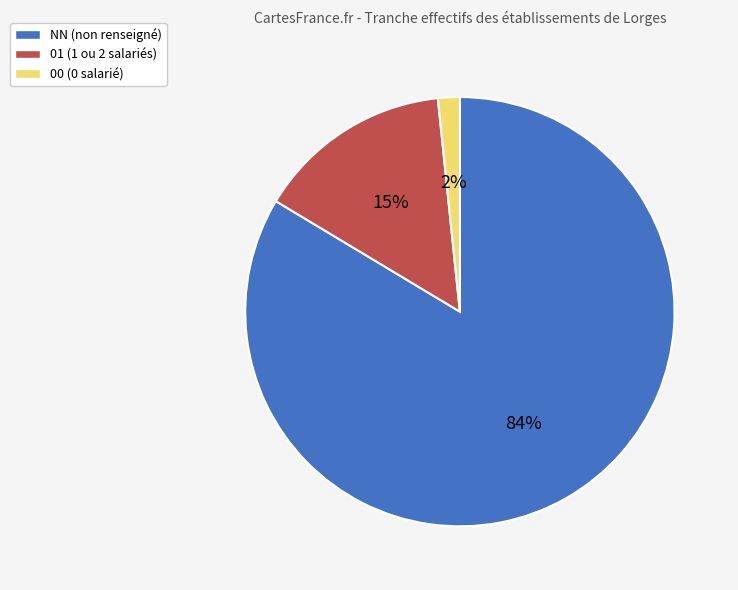

What is the majority slice?

NN